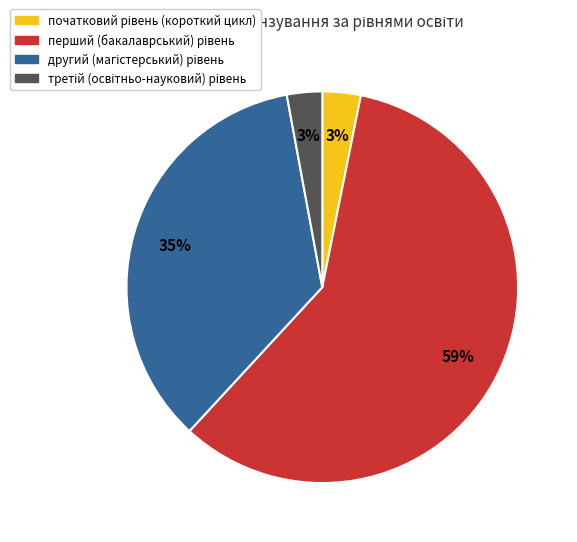

Is there any slice that represents more than half of the pie?

Yes